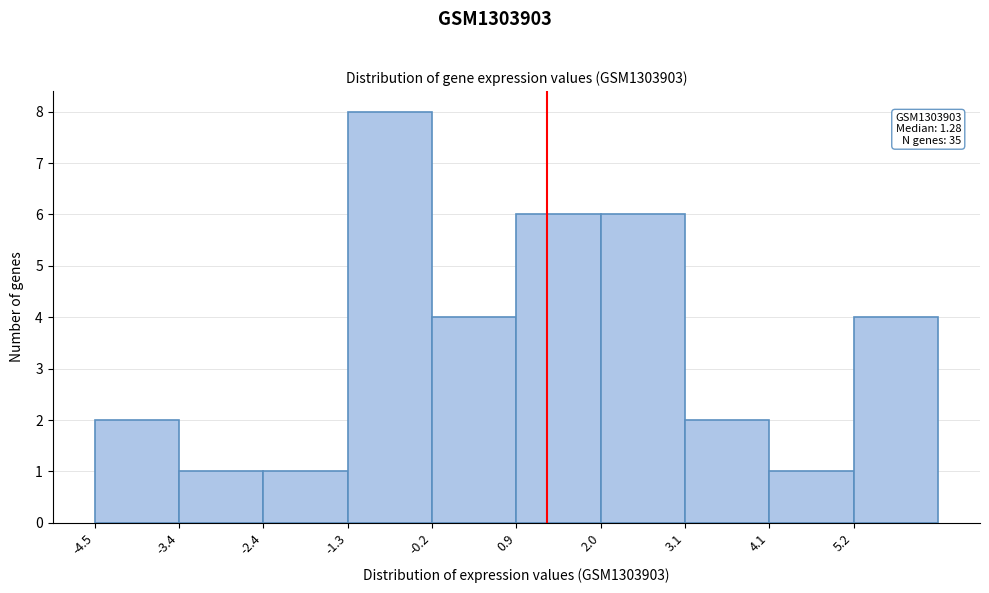

Which range on the x-axis has the tallest bar?

-1.2 to -0.2